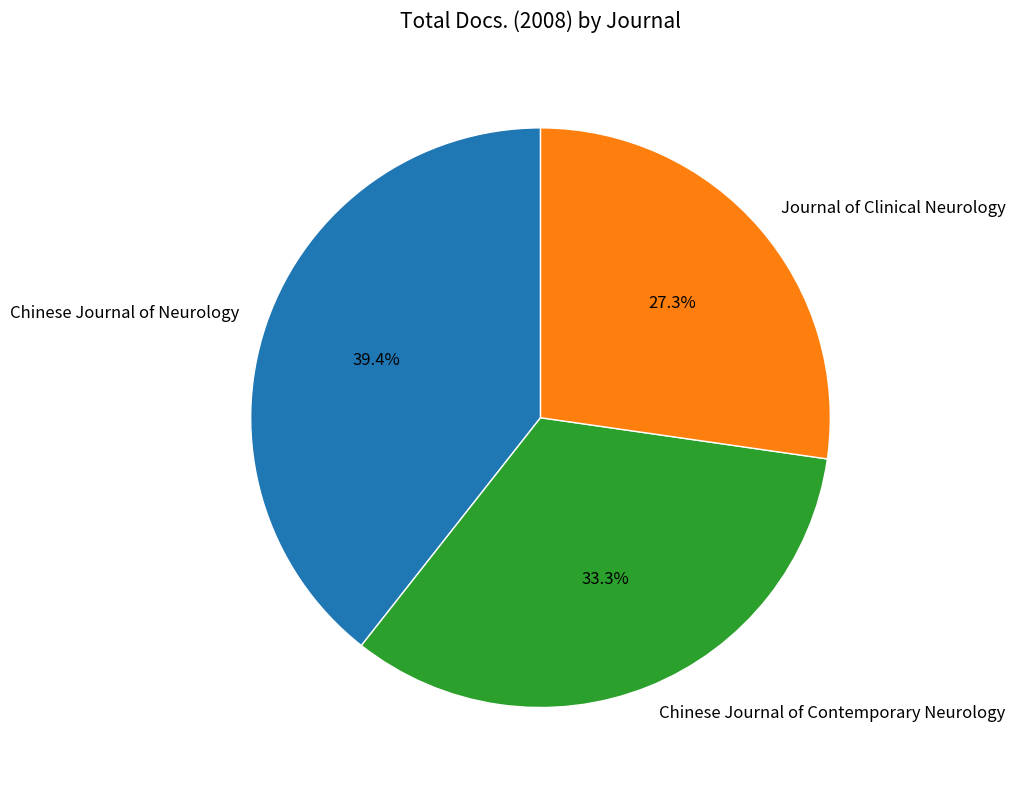

What percentage is NOT represented by Chinese Journal of Neurology?

60.6%